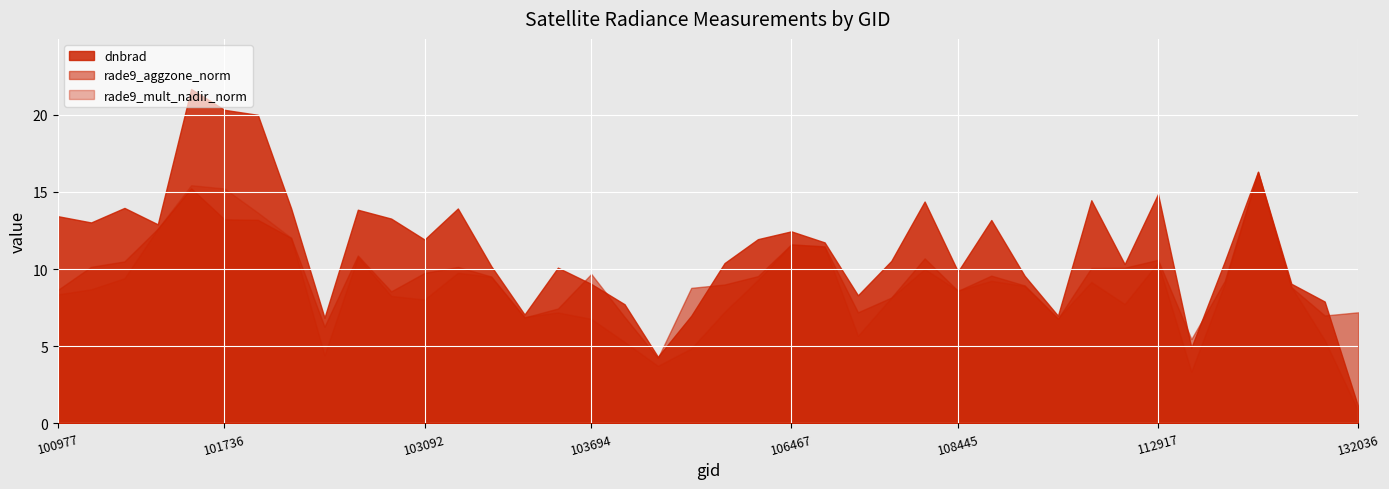

Is it true that the value at 101482 is 12.9?

True